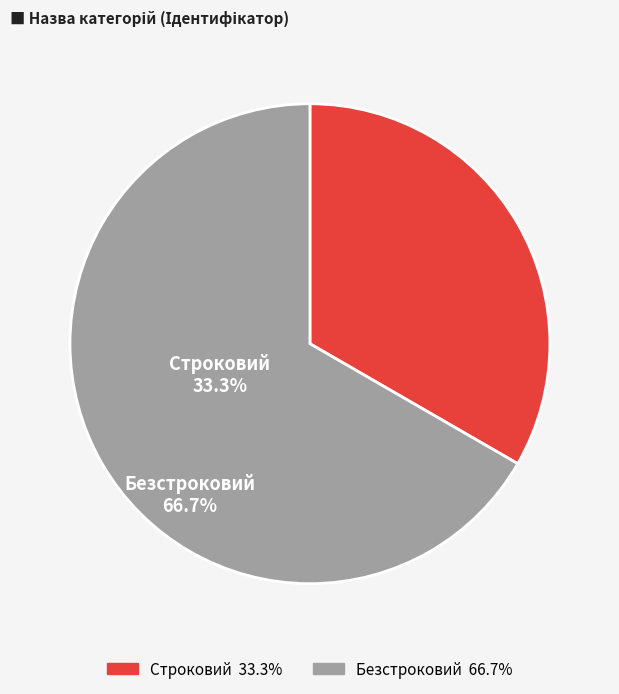

Rank the categories by value from highest to lowest.

Безстроковий, Строковий